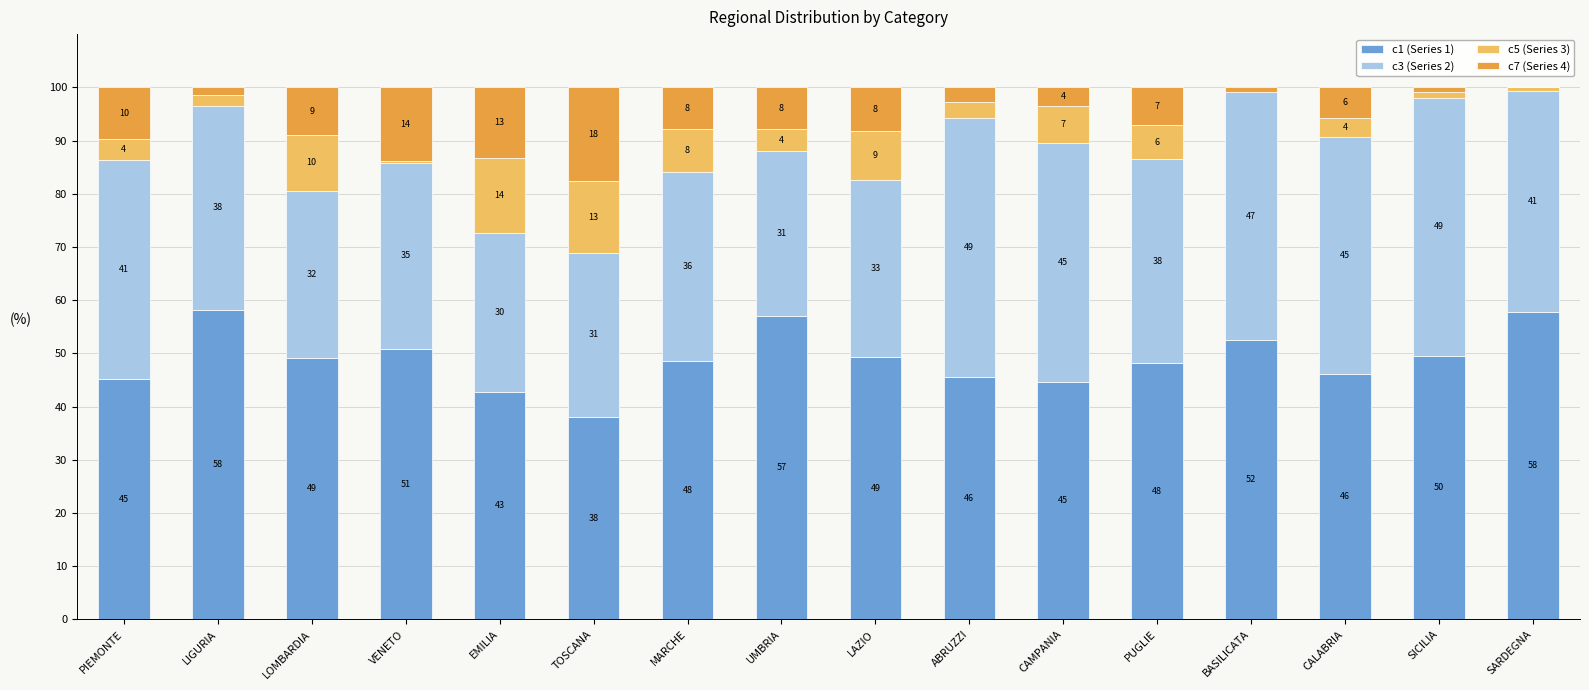

The c1 (Series 1) series shows 30.1 at CAMPANIA. True or false?

False